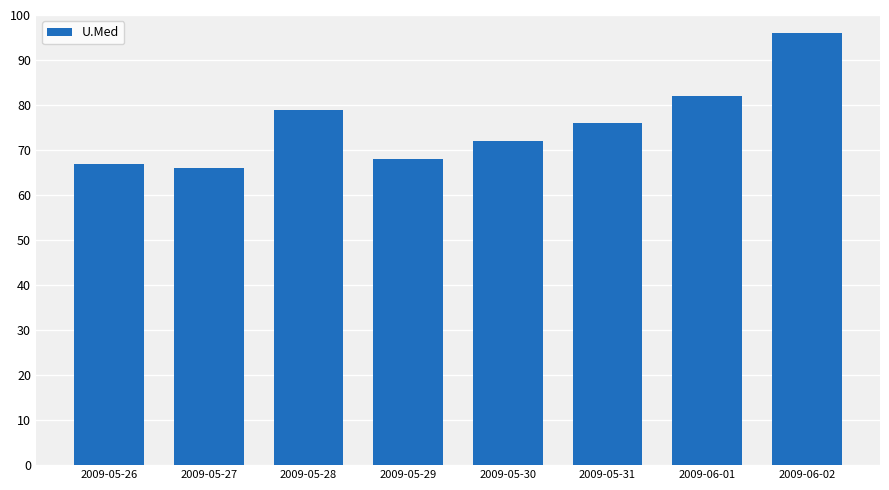

What is the change in value from 2009-05-29 to 2009-05-31?

+8